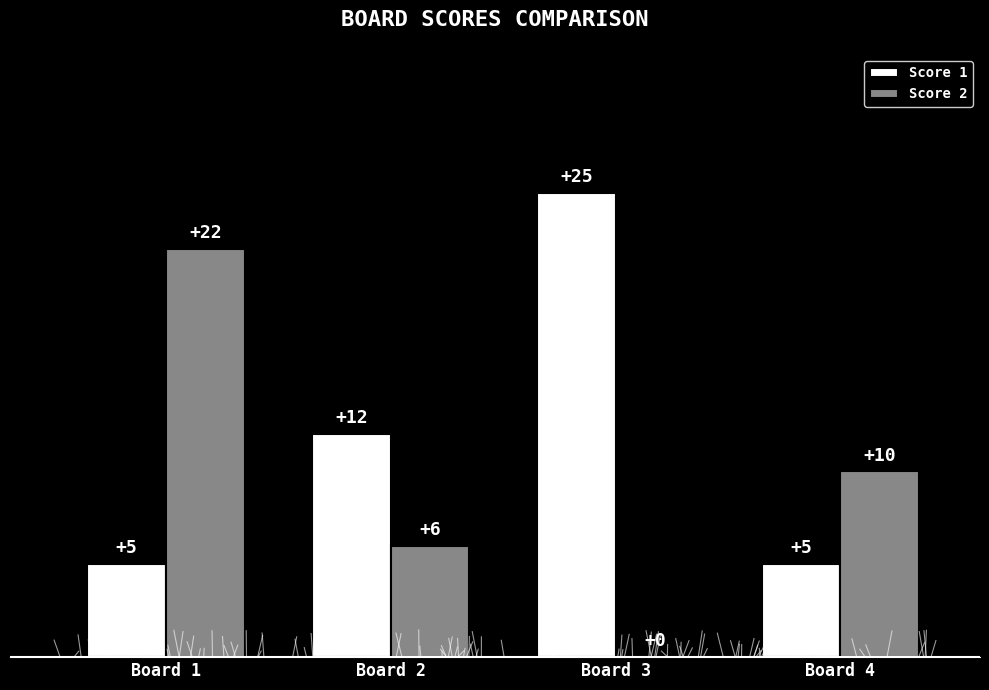

The Score 2 series shows 0 at Board 3. True or false?

True